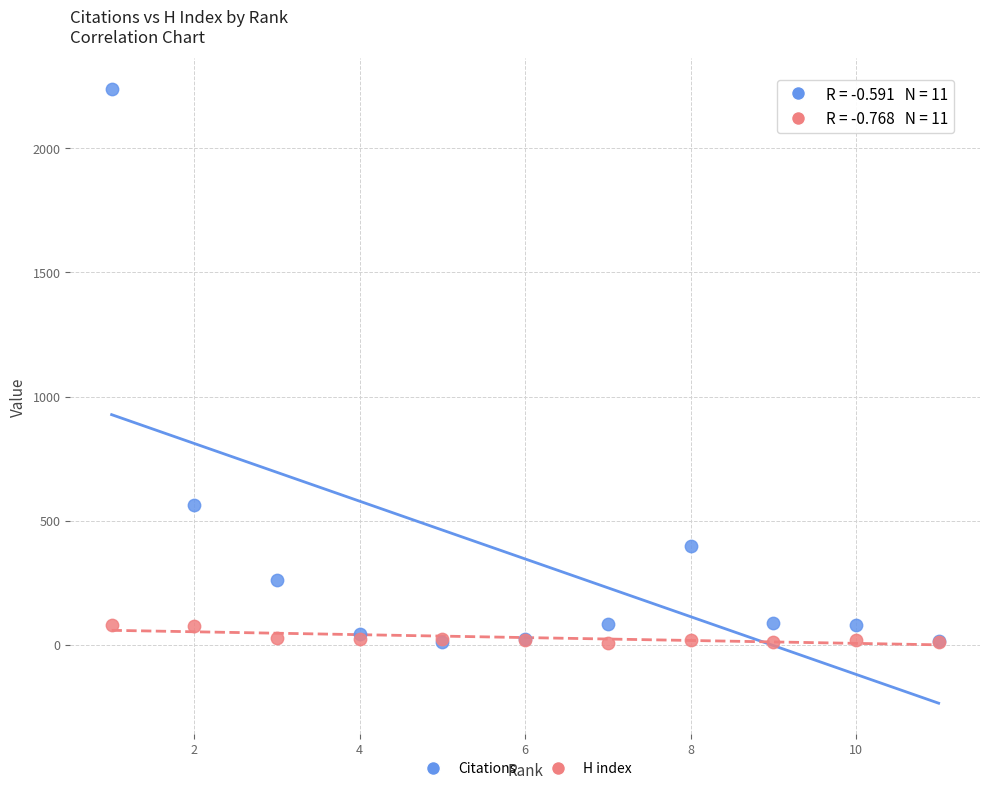

Across all series, what Y value is closest to 1122?

564